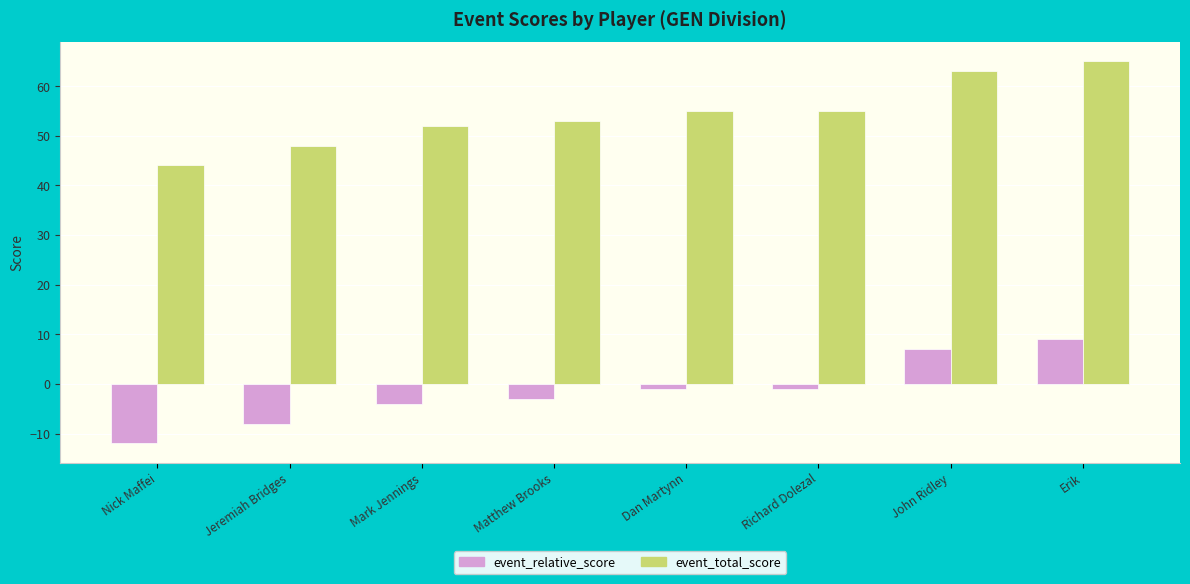

What is the label of the 4th bar from the right?

Dan Martynn